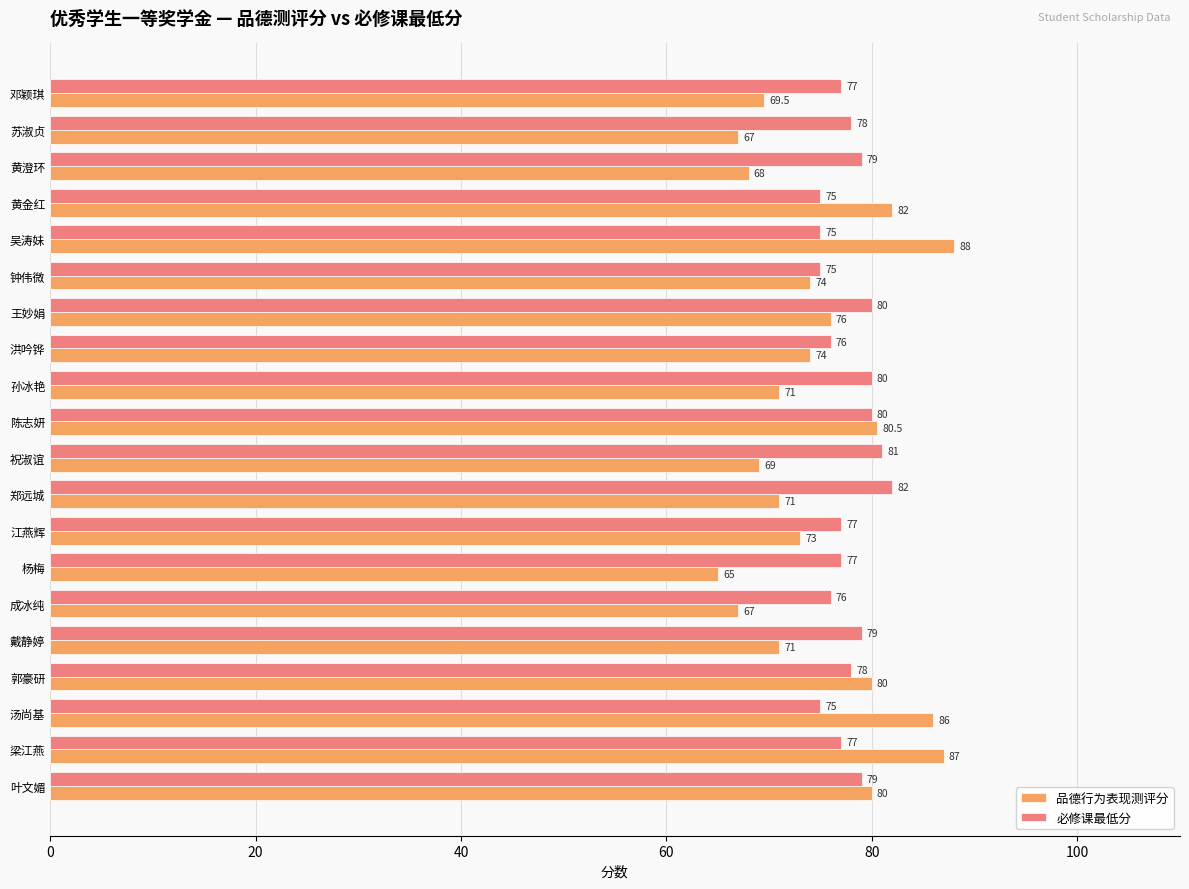

What is the smallest value displayed?

65.0